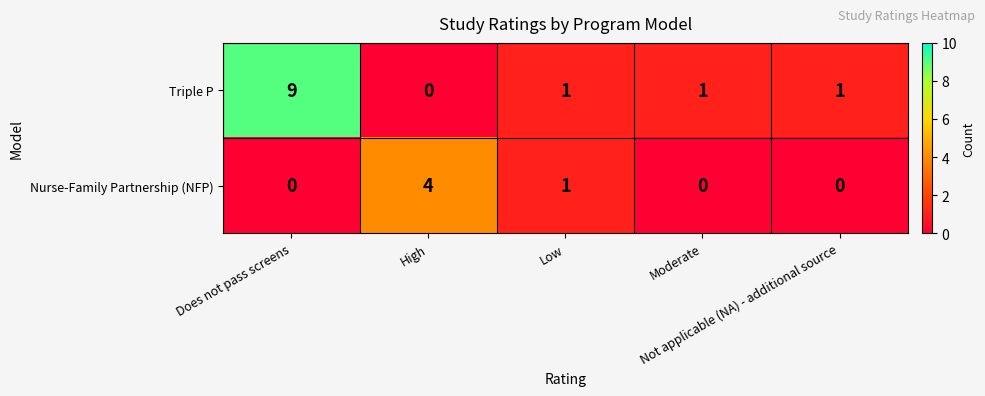

At how many categories does at least one series exceed 2?

2